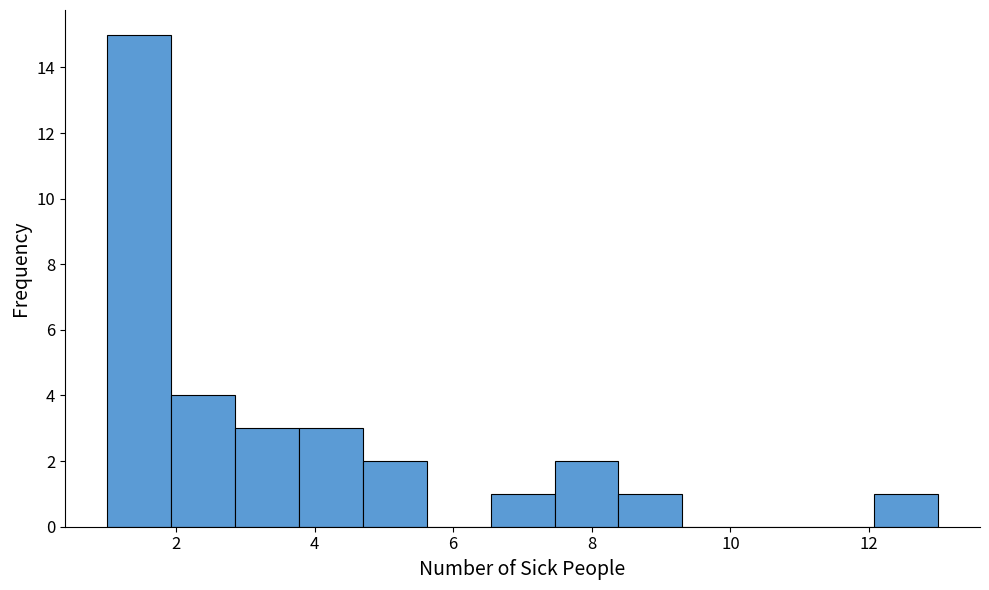

Which range on the x-axis has the tallest bar?

1.0 to 2.0